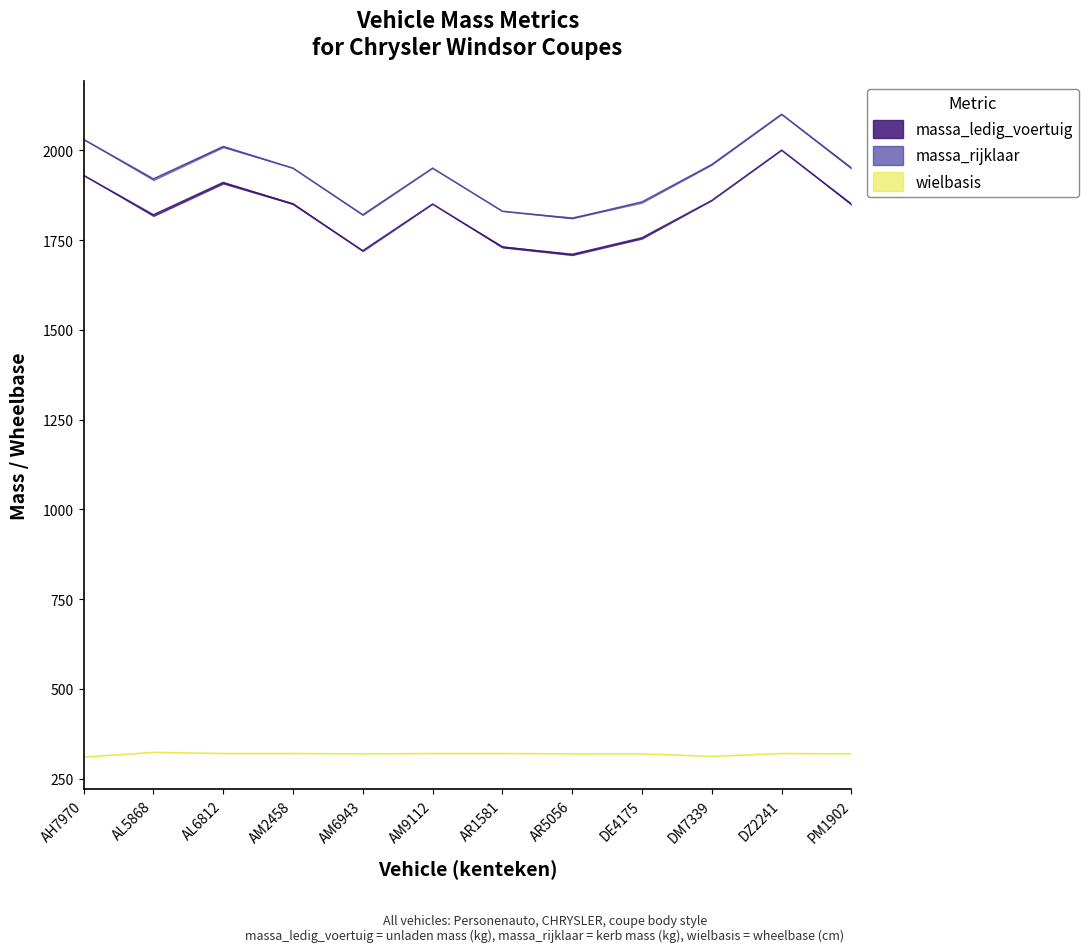

List the series in order of their peak value, lowest first.

wielbasis, massa_ledig_voertuig, massa_rijklaar